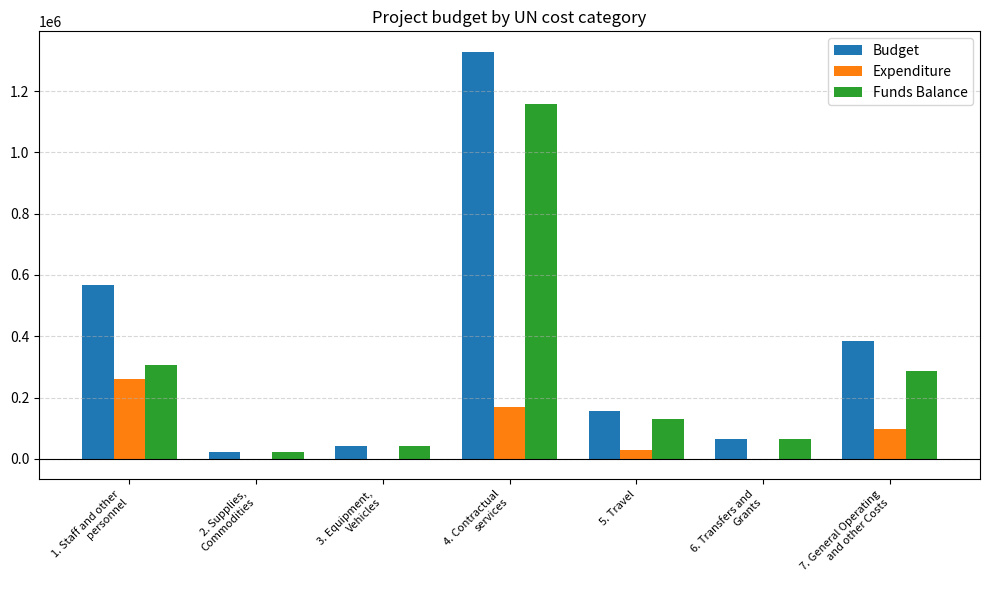

What are all the series names shown in the legend?

Budget, Expenditure, Funds Balance